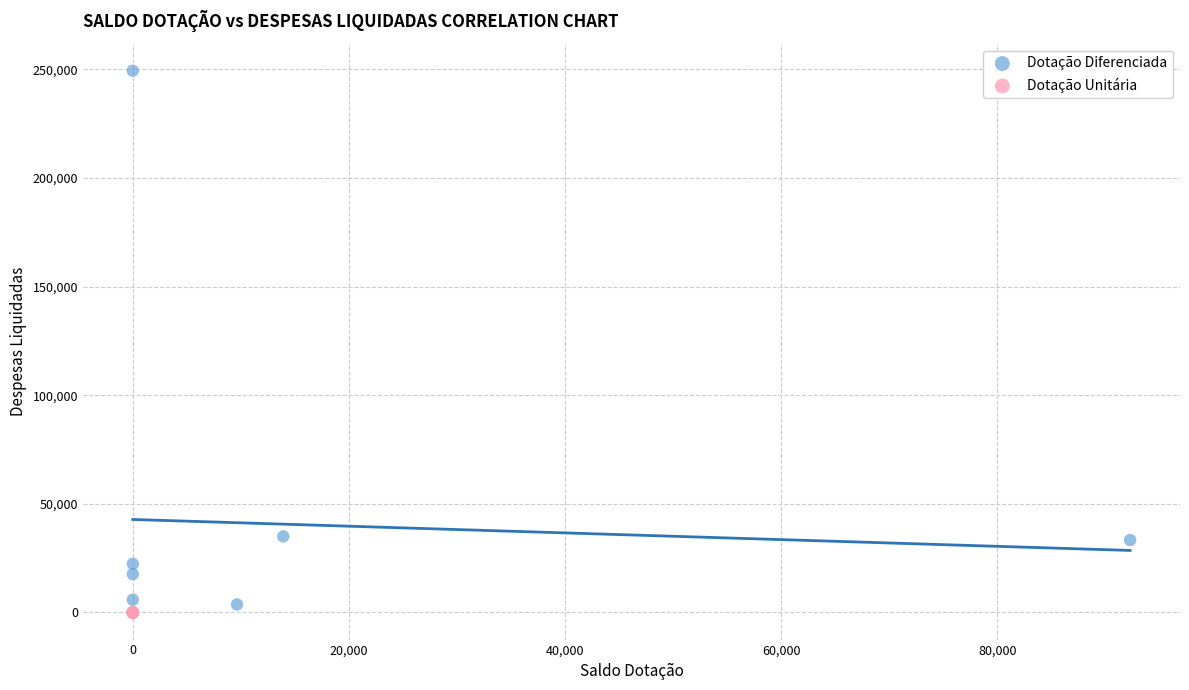

Which series contains the highest Y value?

Dotação Diferenciada